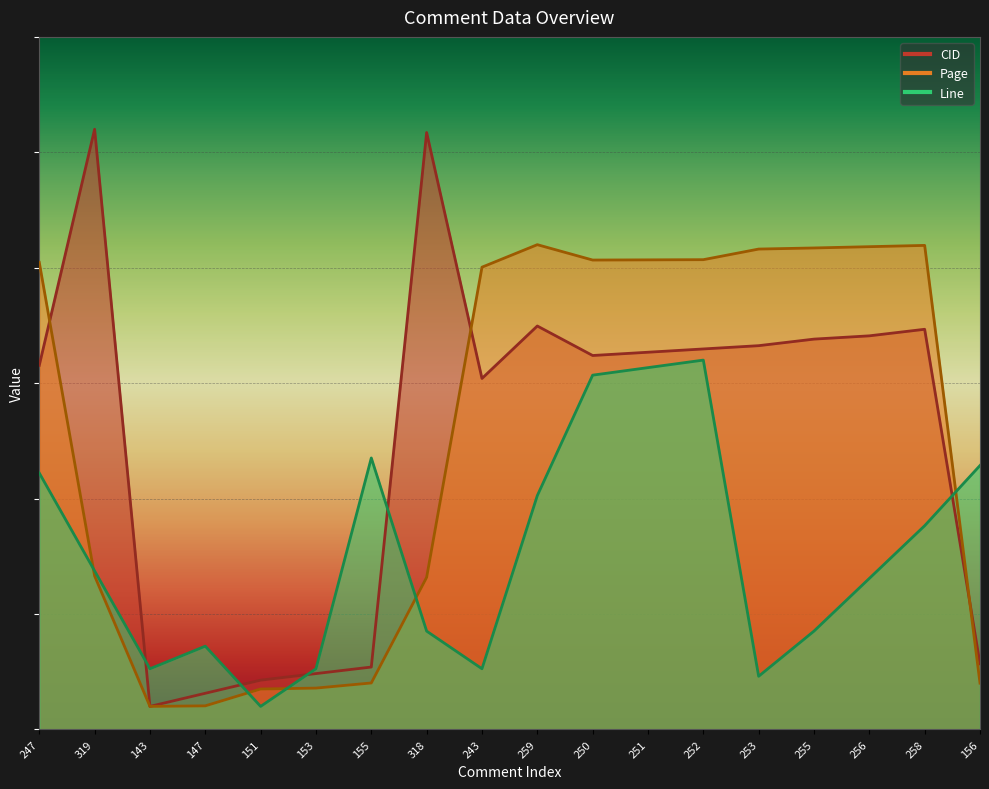

Is the value of Page at 319 greater than the value of Line at 252?

No